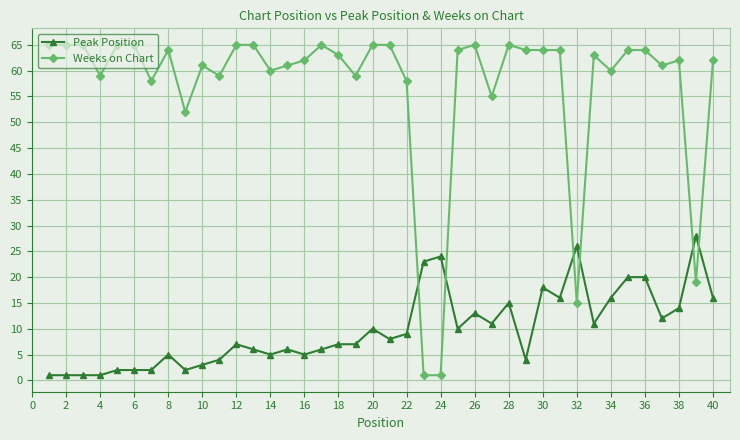

What is the maximum value shown in the chart?

65